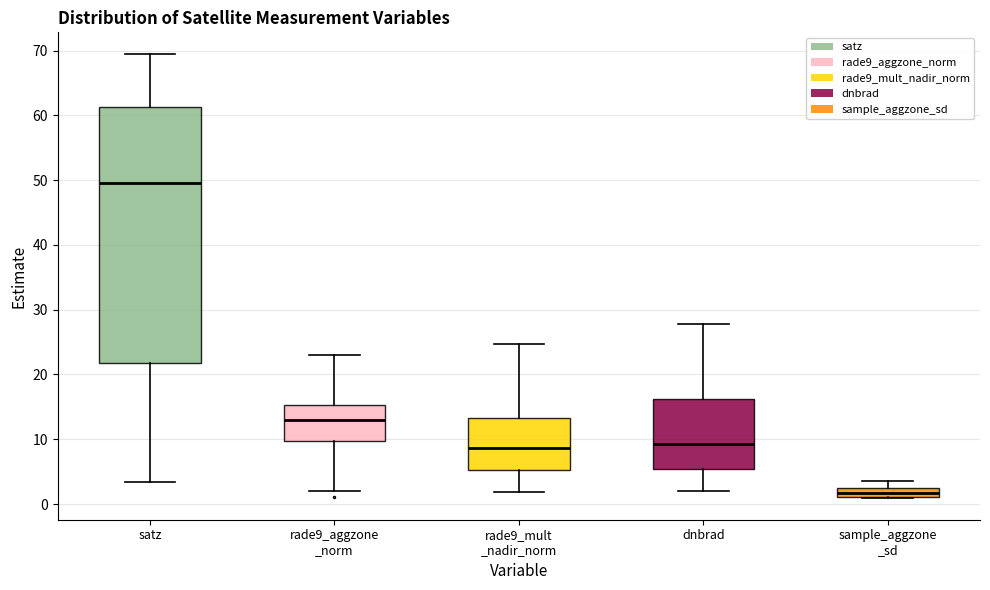

Which box has the highest median line?

satz